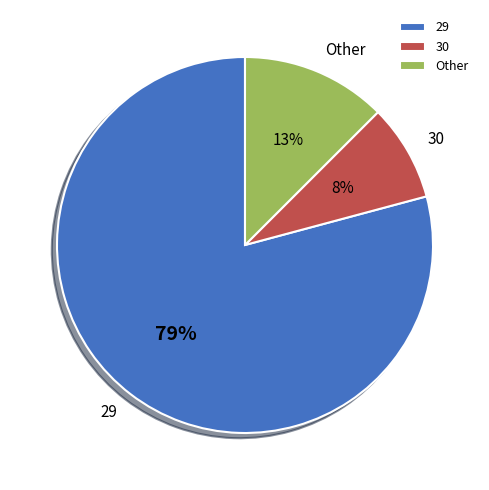

Combined, do 30 and 29 account for over 50%?

Yes